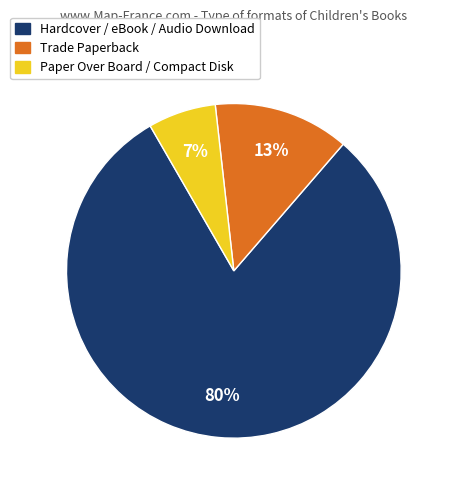

Does any single category account for the majority?

Yes